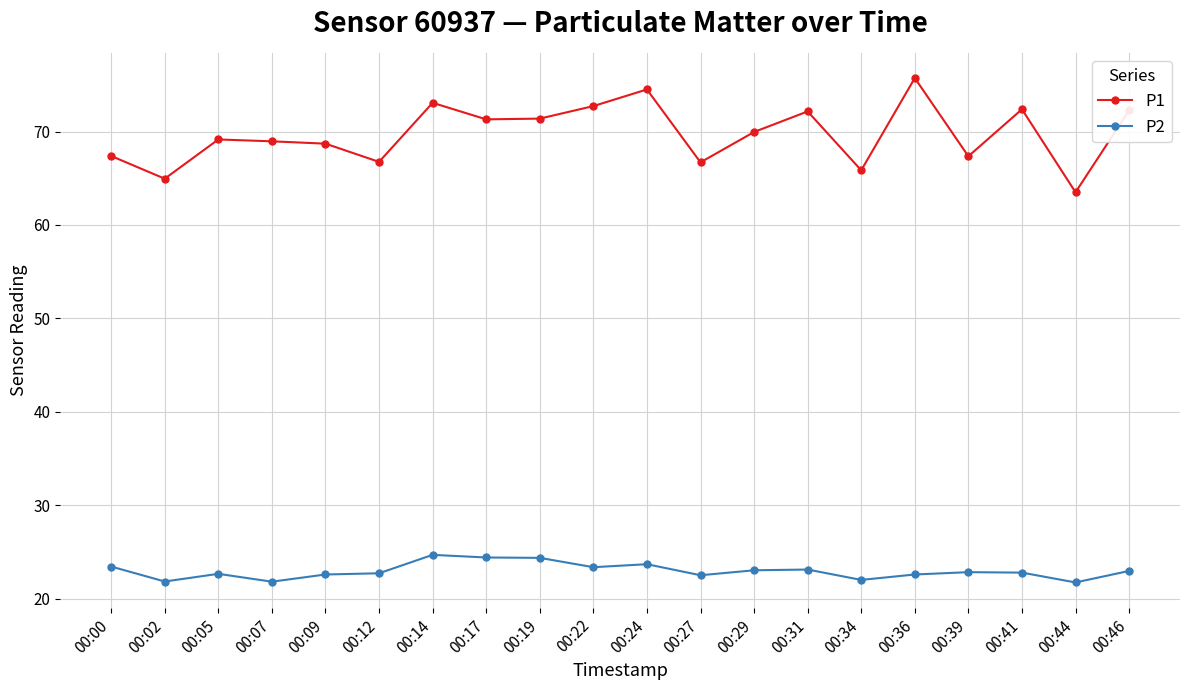

At which label does P1 reach its minimum?

00:44